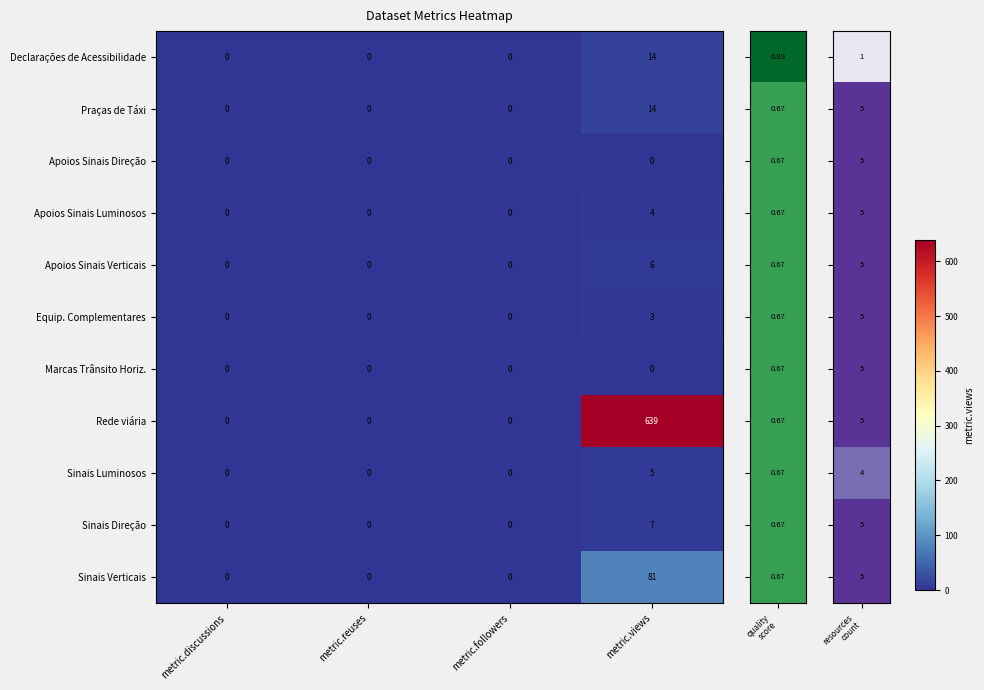

Is it true that Marcas Trânsito Horiz. equals 0 at metric.followers?

True